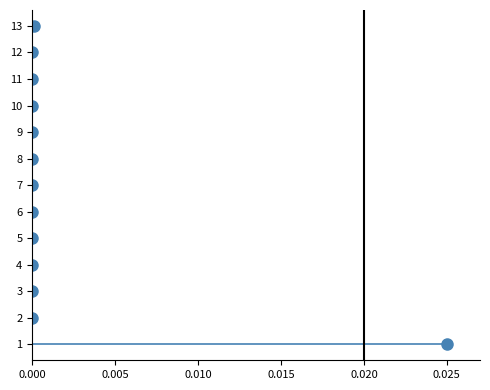

What is the range of Y values (max minus min)?

12